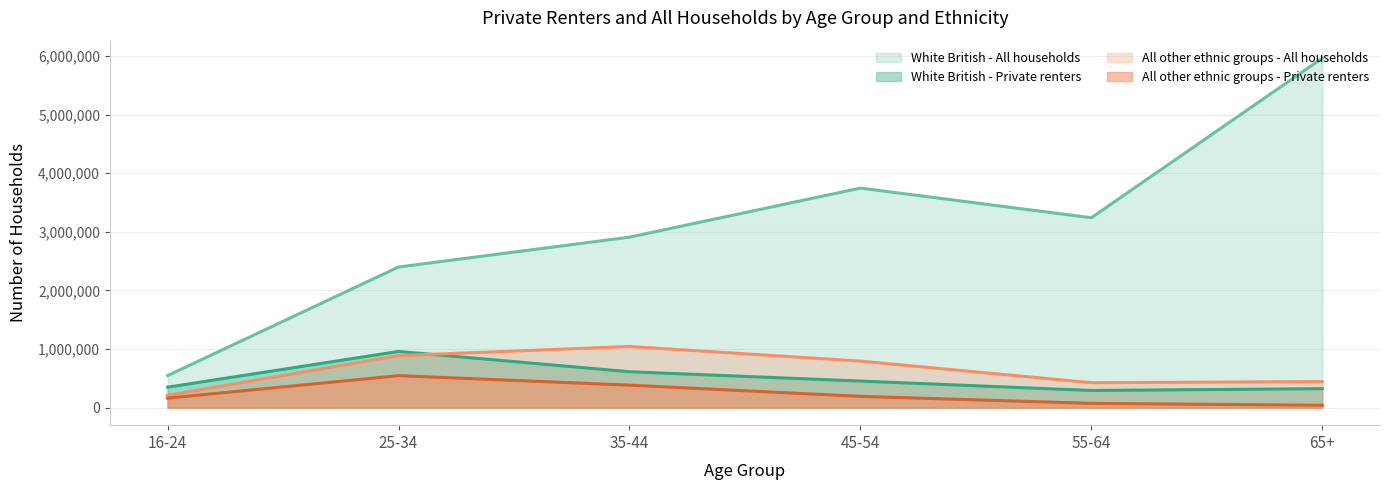

Does the chart display data point markers on the line(s)?

No